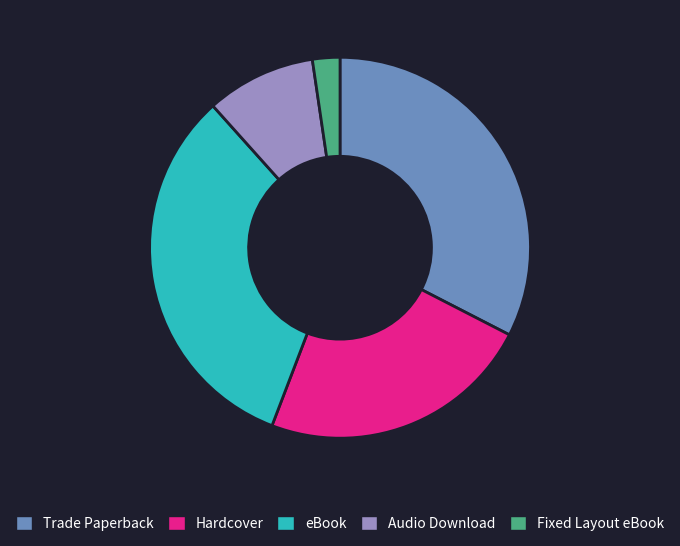

Combined, do Fixed Layout eBook and Audio Download account for over 50%?

No